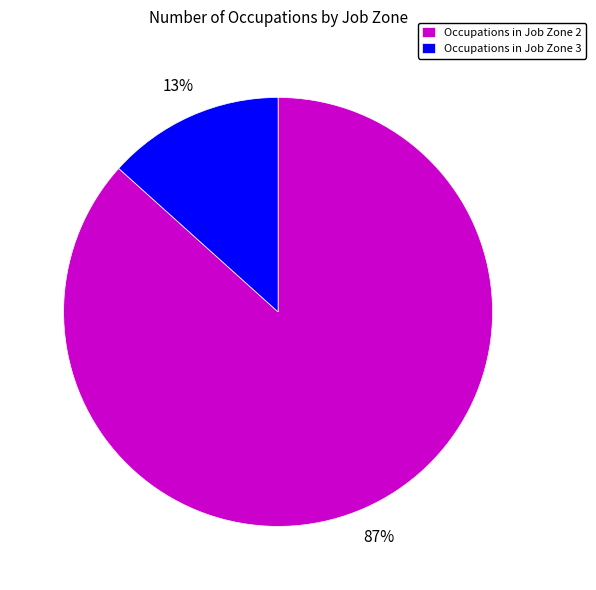

To the nearest percent, what is the combined percentage of Occupations in Job Zone 2 and Occupations in Job Zone 3?

100%